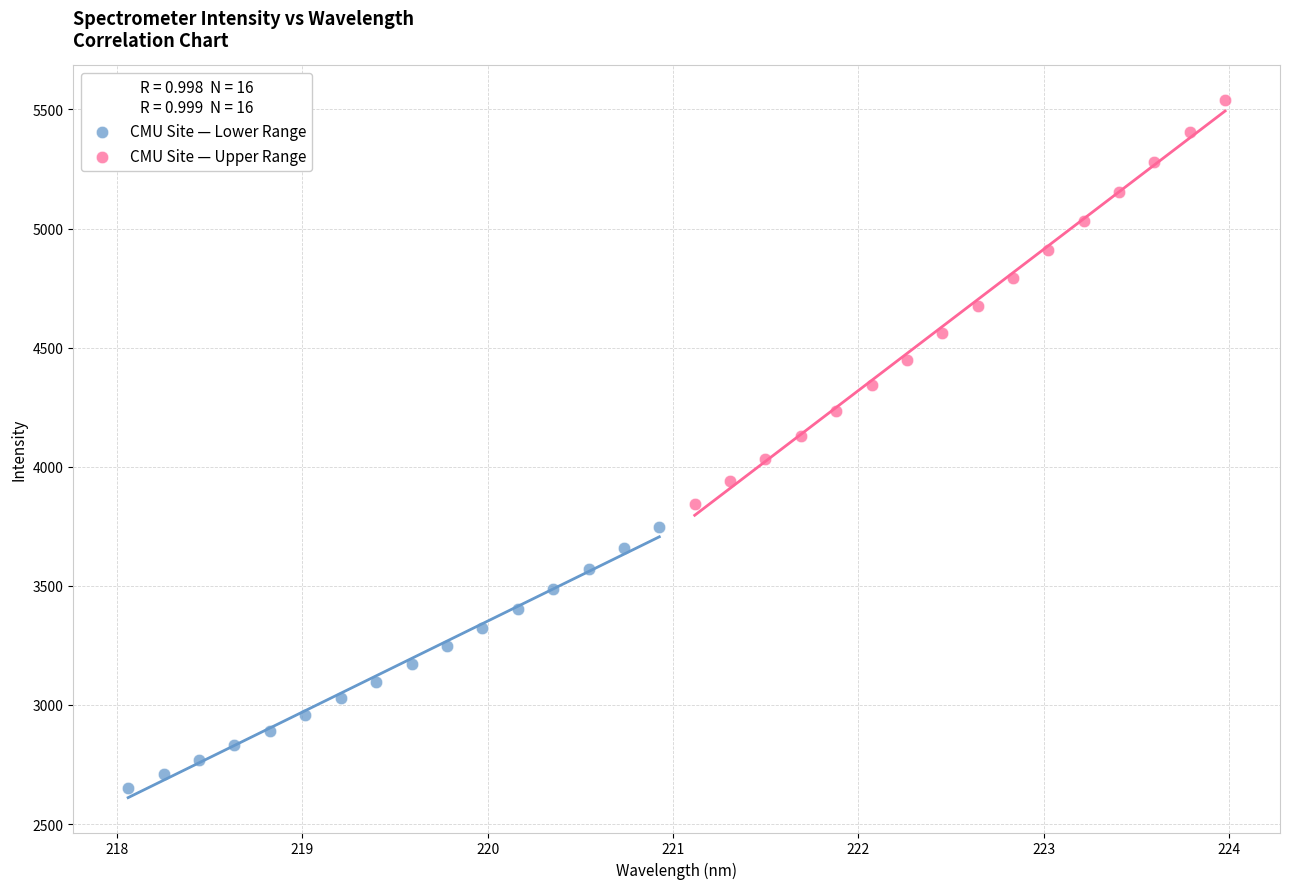

Which series contains the lowest Y value?

CMU Site — Lower Range